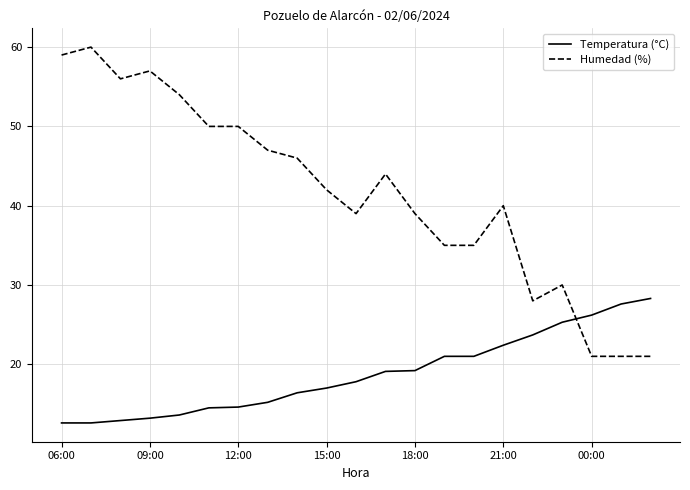

Which series has the largest total across all categories?

Humedad (%)